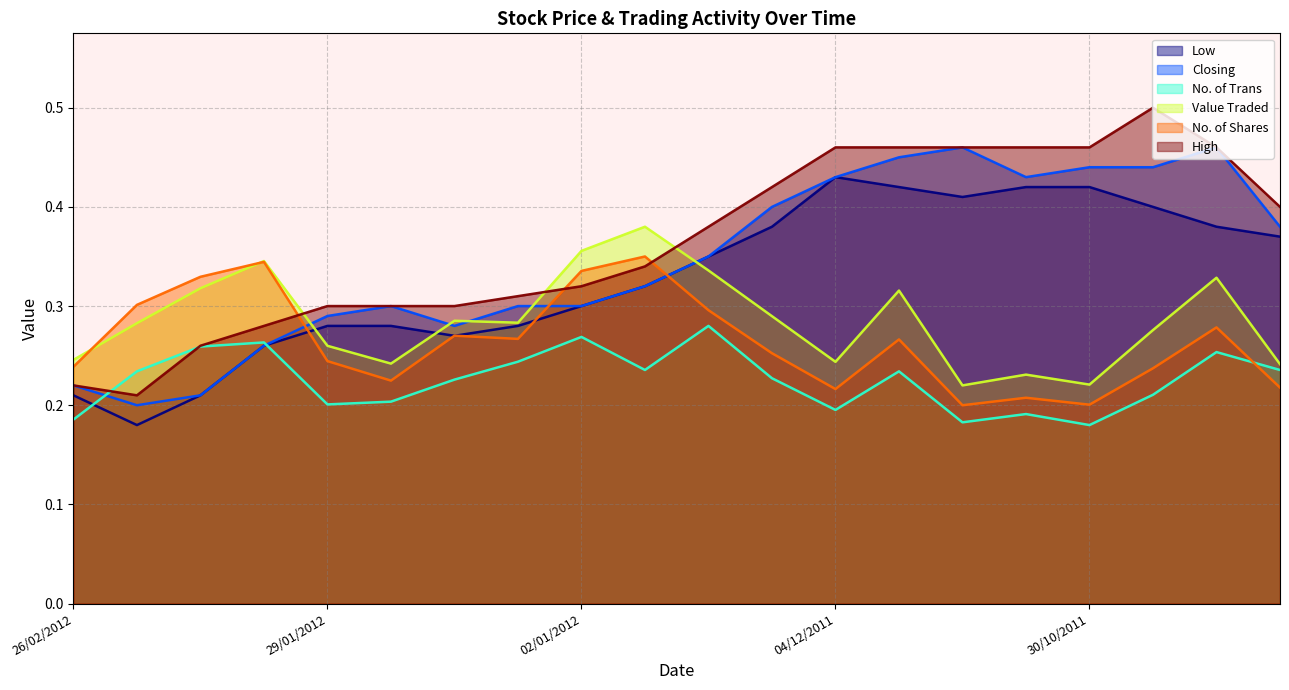

Which series has the largest total across all categories?

High